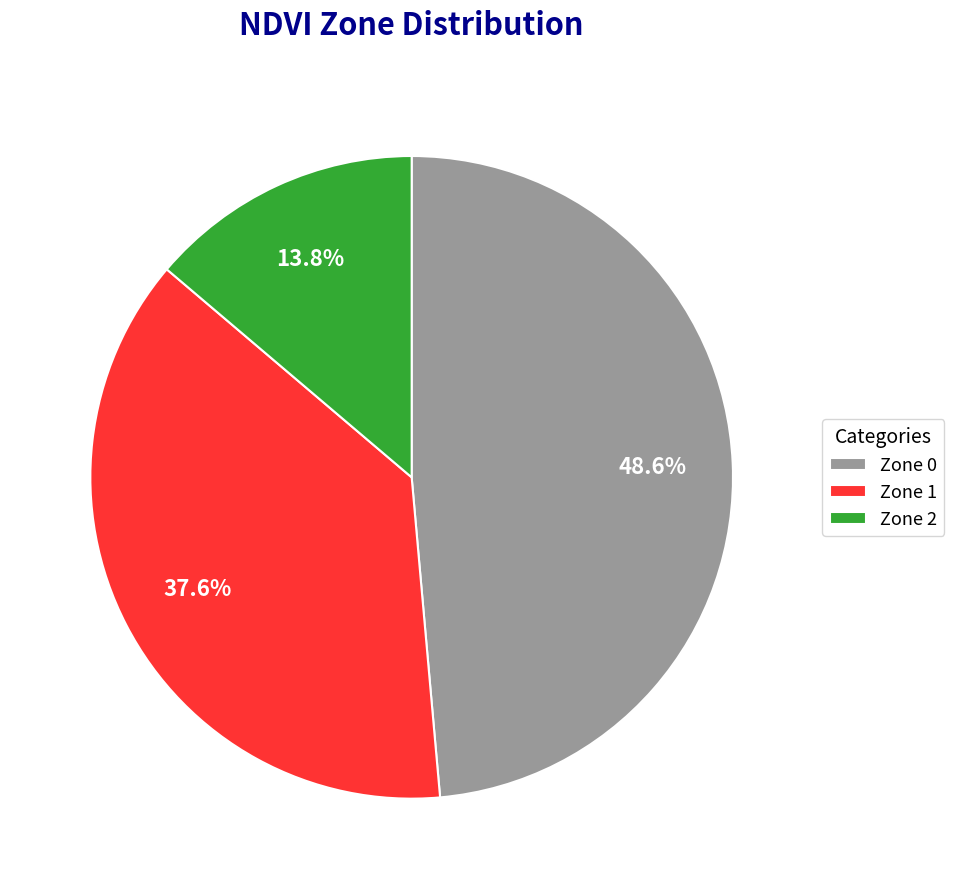

Approximately how many times larger is the value at Zone 2 compared to Zone 0?

0.3